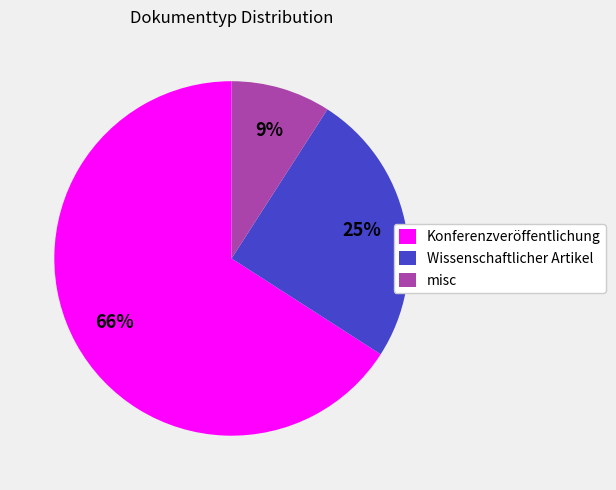

Combined, do misc and Konferenzveröffentlichung account for over 50%?

Yes